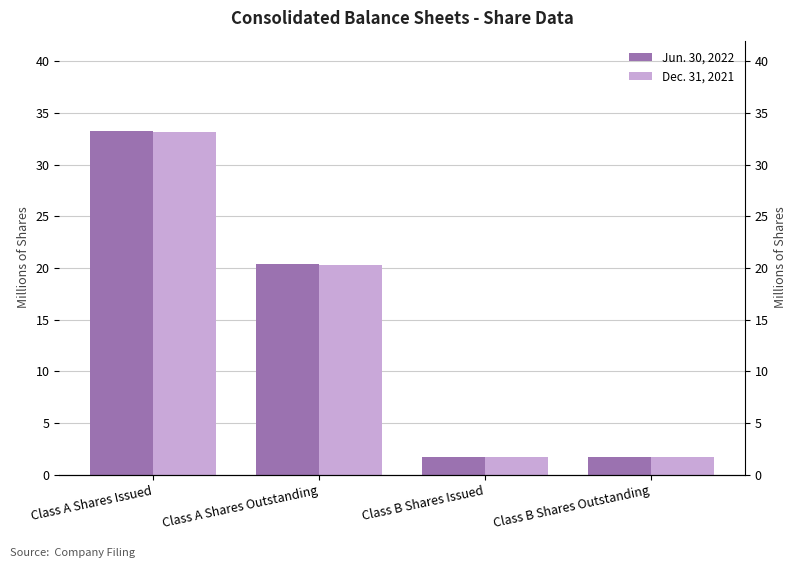

Is the value of Dec. 31, 2021 at Class B Shares Issued greater than the value of Jun. 30, 2022 at Class A Shares Issued?

No